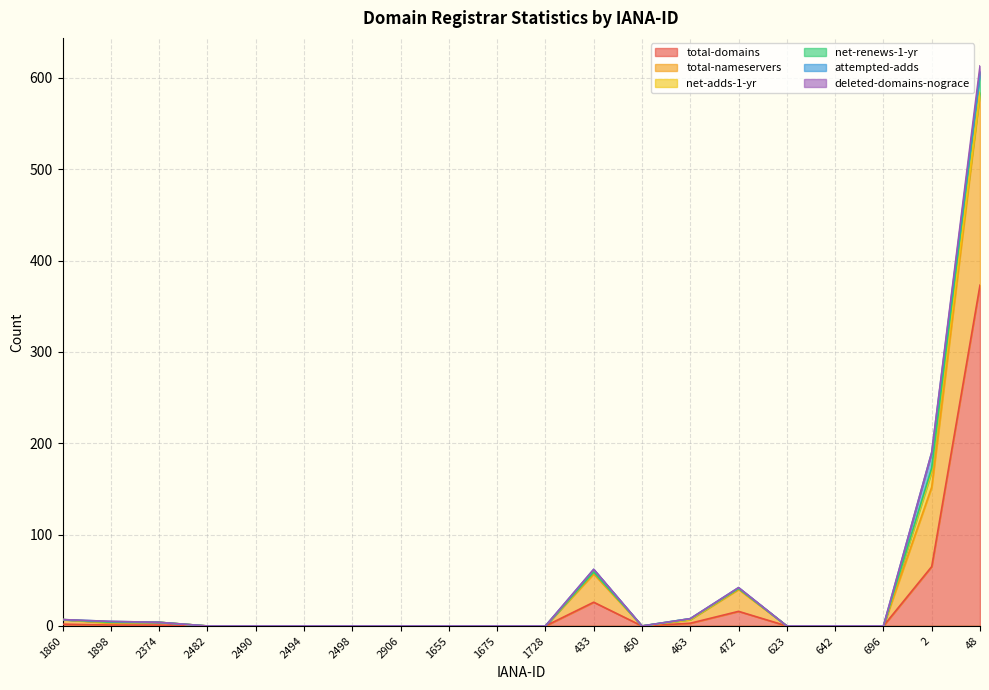

Where is the first local minimum for total-domains?

450